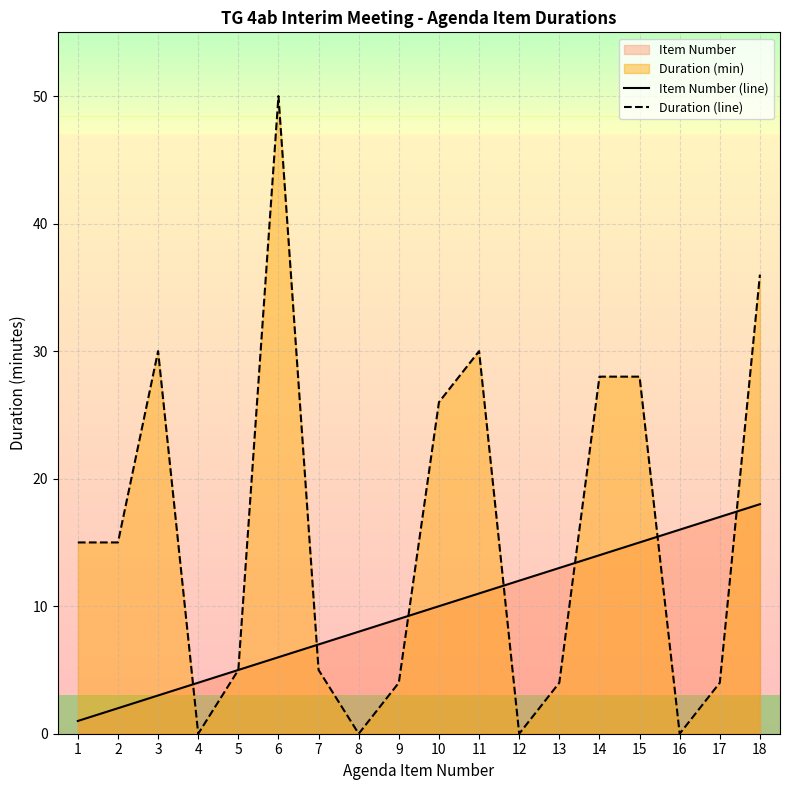

What is the greatest value displayed?

50